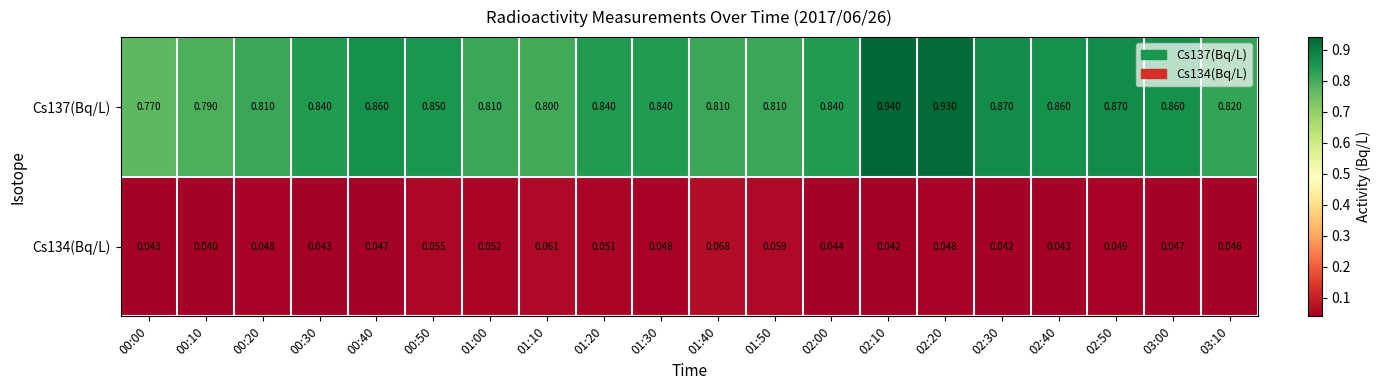

How many distinct data groups are displayed?

2